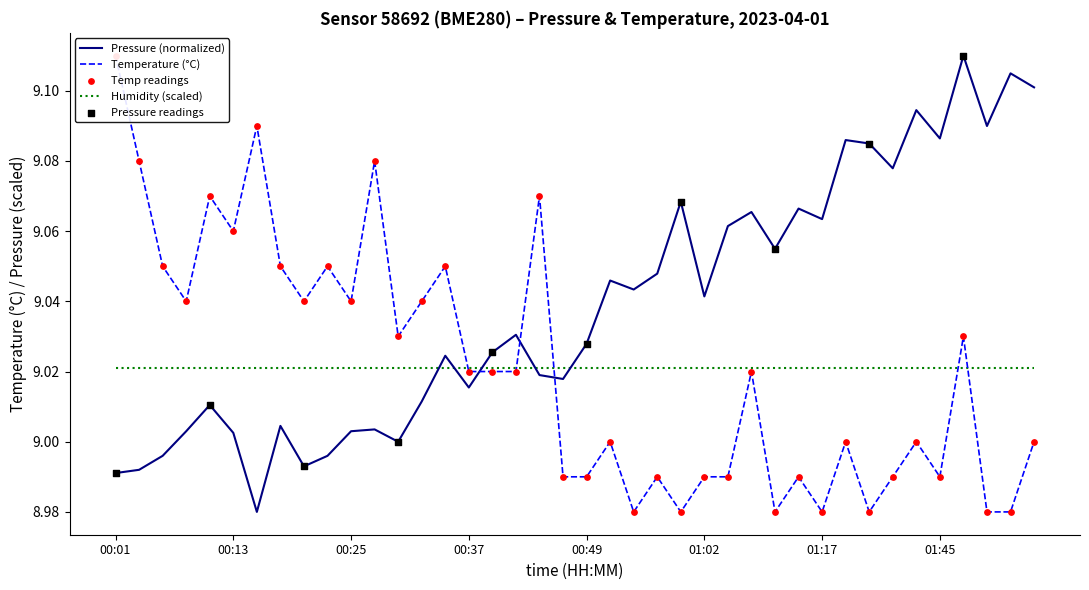

Which series contains the highest Y value?

pressure